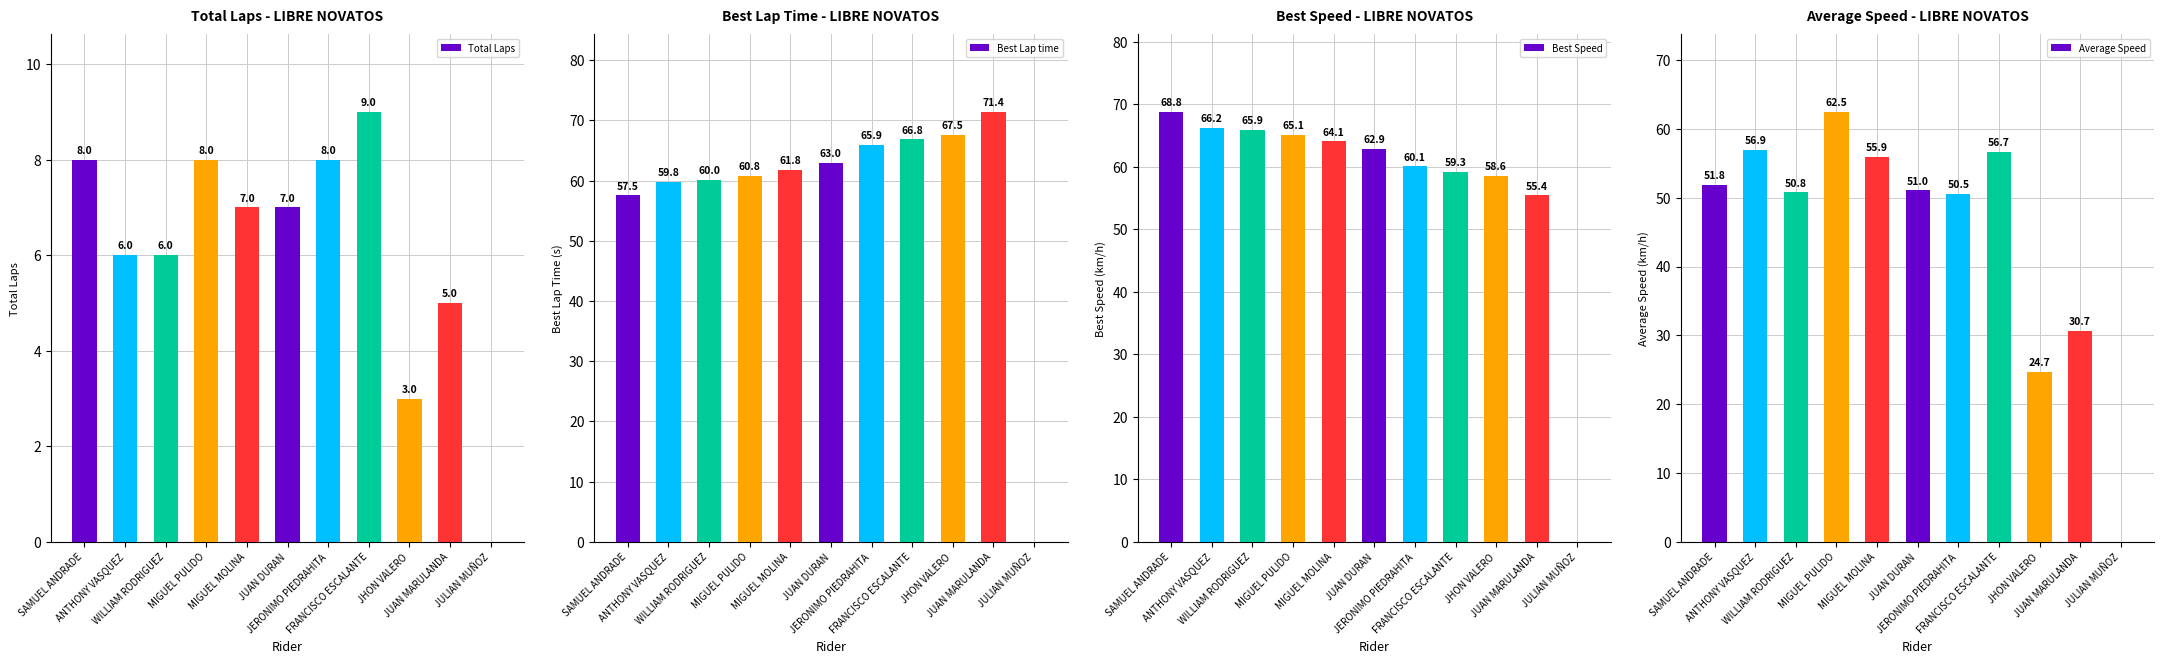

Reading left to right, what are all the values shown in this chart?

Total Laps: SAMUEL ANDRADE=8.0	ANTHONY VASQUEZ=6.0	WILLIAM RODRIGUEZ=6.0	MIGUEL PULIDO=8.0	MIGUEL MOLINA=7.0	JUAN DURAN=7.0	JERONIMO PIEDRAHITA=8.0	FRANCISCO ESCALANTE=9.0	JHON VALERO=3.0	JUAN MARULANDA=5.0	JULIAN MUÑOZ=0.0
Best Lap time: SAMUEL ANDRADE=57.5	ANTHONY VASQUEZ=59.8	WILLIAM RODRIGUEZ=60.0	MIGUEL PULIDO=60.8	MIGUEL MOLINA=61.8	JUAN DURAN=63.0	JERONIMO PIEDRAHITA=65.9	FRANCISCO ESCALANTE=66.8	JHON VALERO=67.5	JUAN MARULANDA=71.4	JULIAN MUÑOZ=0.0
Best Speed: SAMUEL ANDRADE=68.8	ANTHONY VASQUEZ=66.2	WILLIAM RODRIGUEZ=65.9	MIGUEL PULIDO=65.1	MIGUEL MOLINA=64.1	JUAN DURAN=62.9	JERONIMO PIEDRAHITA=60.1	FRANCISCO ESCALANTE=59.3	JHON VALERO=58.6	JUAN MARULANDA=55.4	JULIAN MUÑOZ=0.0
Average Speed: SAMUEL ANDRADE=51.8	ANTHONY VASQUEZ=56.9	WILLIAM RODRIGUEZ=50.8	MIGUEL PULIDO=62.5	MIGUEL MOLINA=55.9	JUAN DURAN=51.0	JERONIMO PIEDRAHITA=50.5	FRANCISCO ESCALANTE=56.7	JHON VALERO=24.7	JUAN MARULANDA=30.7	JULIAN MUÑOZ=0.0